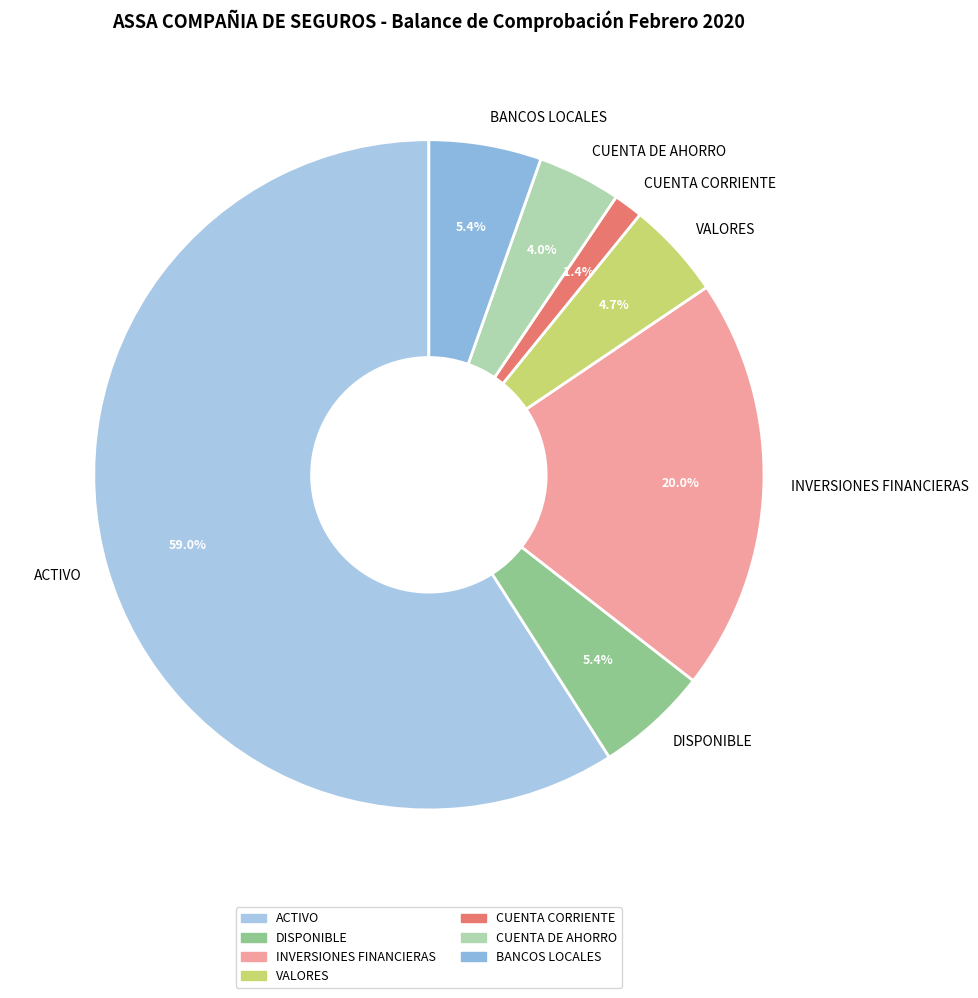

Is it true that BANCOS LOCALES is 1% of the pie?

False